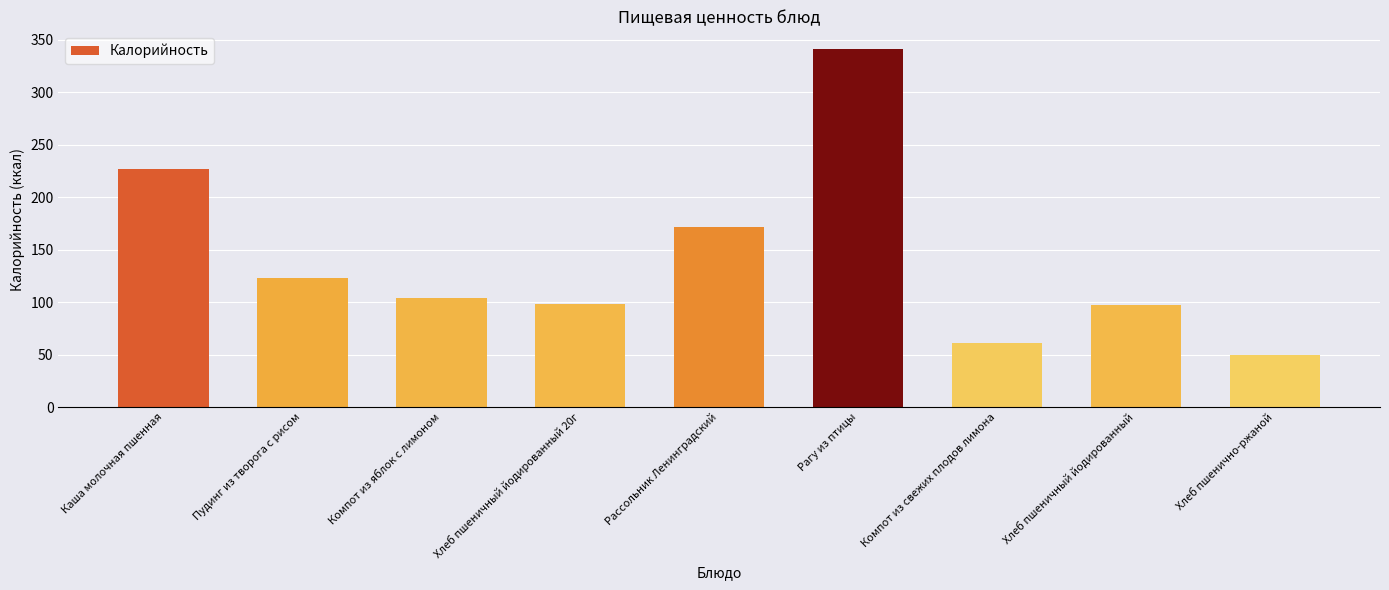

What is the sum of the values at Хлеб пшеничный йодированный and Хлеб пшенично-ржаной?

147.2